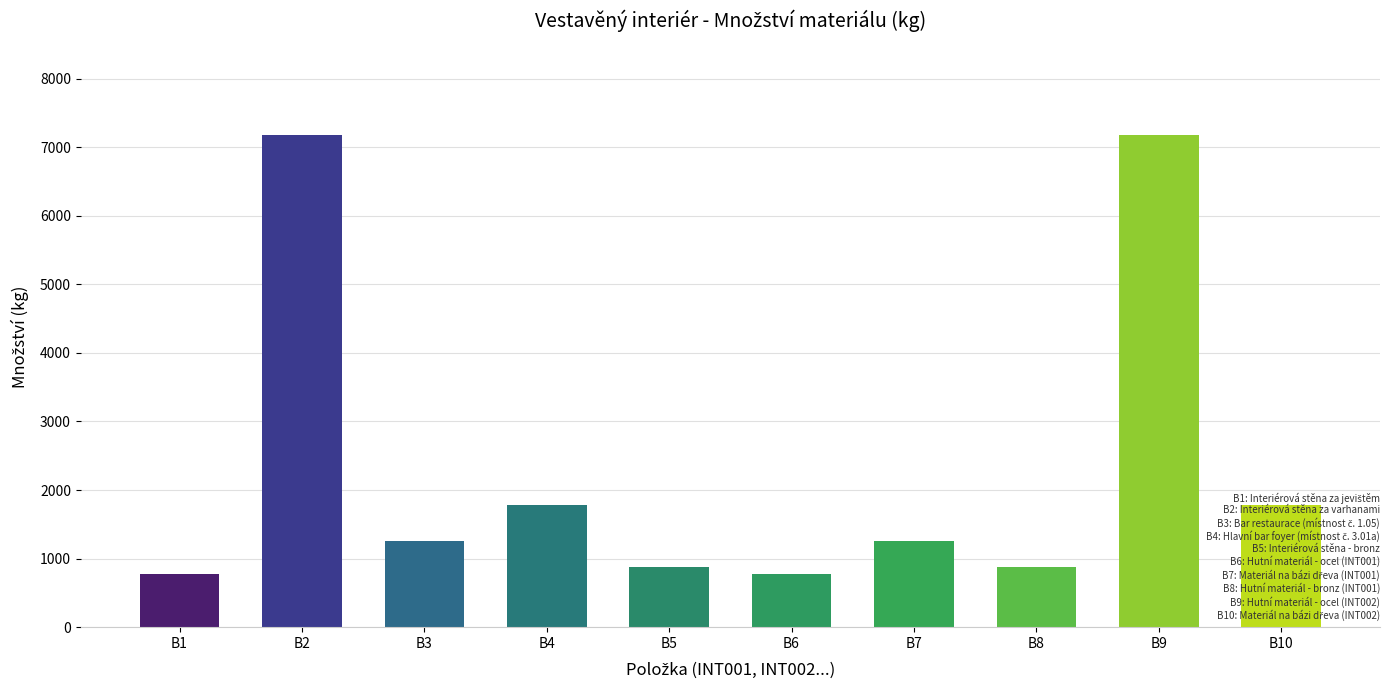

Reading right to left, what are all the values shown in this chart?

1779.2	7171.6	884.4	1251.6	776.0	884.4	1779.2	1251.6	7171.6	776.0